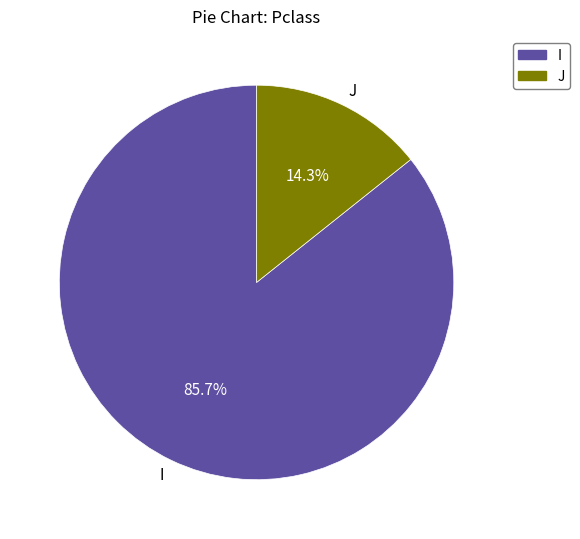

To the nearest percent, what percentage of the pie is I?

86%